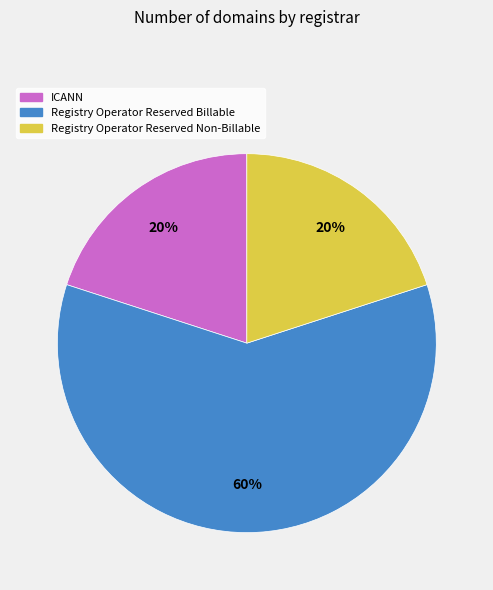

Is the sum of Registry Operator Reserved Non-Billable and Registry Operator Reserved Billable greater than half?

Yes